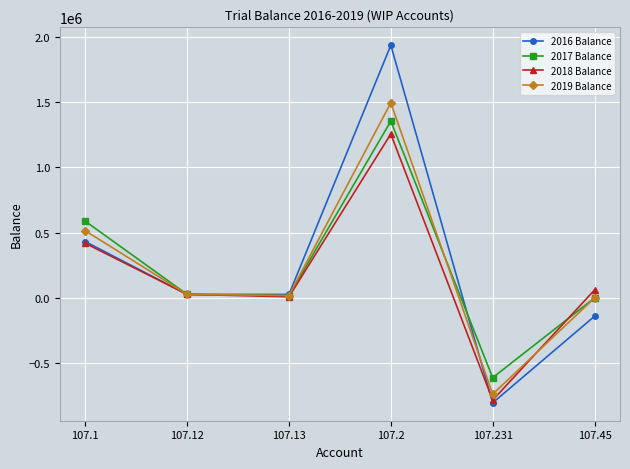

True or false: 2018 Balance and 2016 Balance intersect in this chart.

True